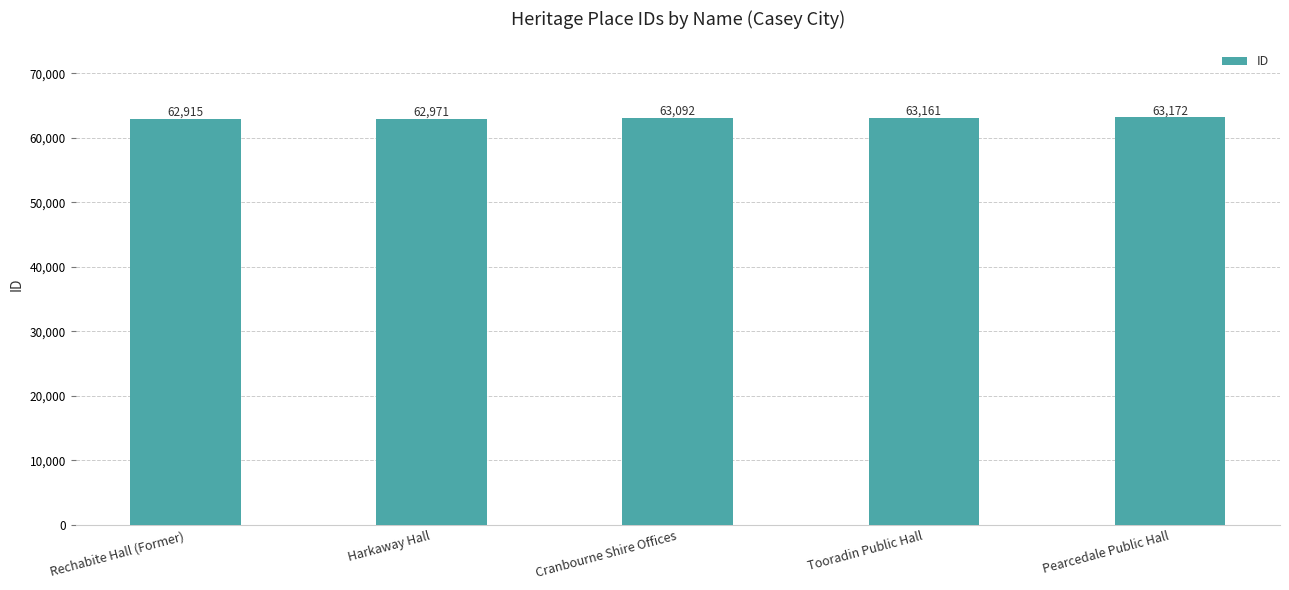

Which label corresponds to the largest value in the chart?

Pearcedale Public Hall